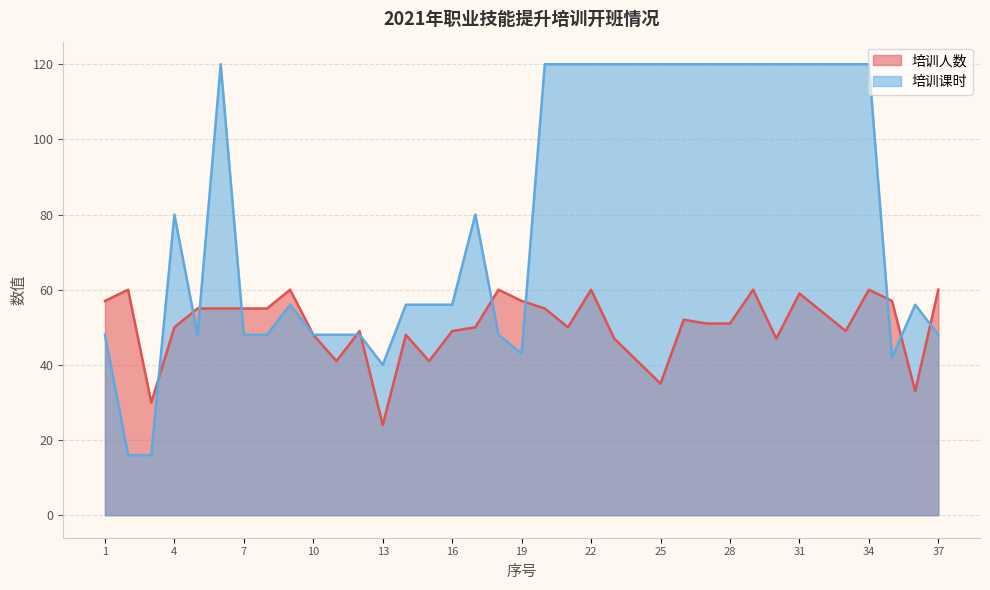

Rank the series by their average value, from lowest to highest.

培训人数, 培训课时